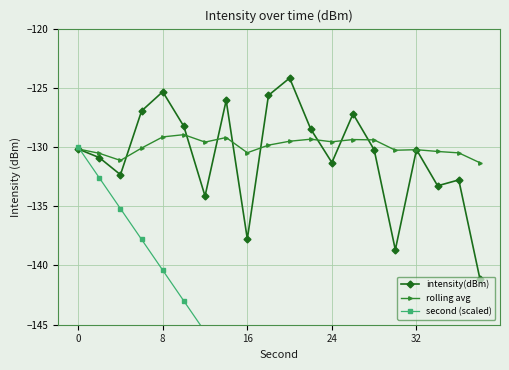

How many series are shown in this chart?

3